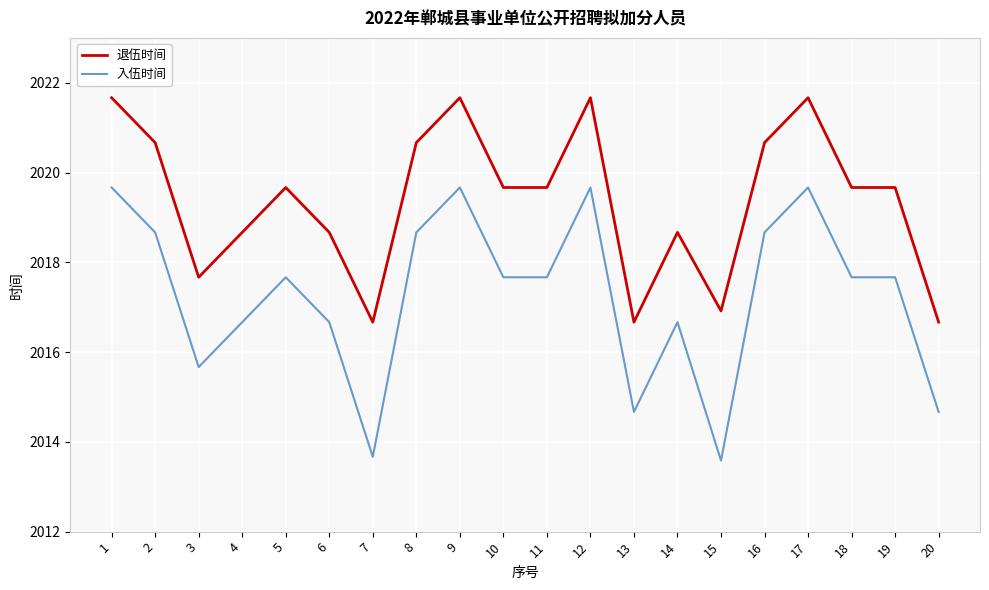

Reading left to right, extract all data points from this chart.

退伍时间: 1=2021.7	2=2020.7	3=2017.7	4=2018.7	5=2019.7	6=2018.7	7=2016.7	8=2020.7	9=2021.7	10=2019.7	11=2019.7	12=2021.7	13=2016.7	14=2018.7	15=2016.9	16=2020.7	17=2021.7	18=2019.7	19=2019.7	20=2016.7
入伍时间: 1=2019.7	2=2018.7	3=2015.7	4=2016.7	5=2017.7	6=2016.7	7=2013.7	8=2018.7	9=2019.7	10=2017.7	11=2017.7	12=2019.7	13=2014.7	14=2016.7	15=2013.6	16=2018.7	17=2019.7	18=2017.7	19=2017.7	20=2014.7